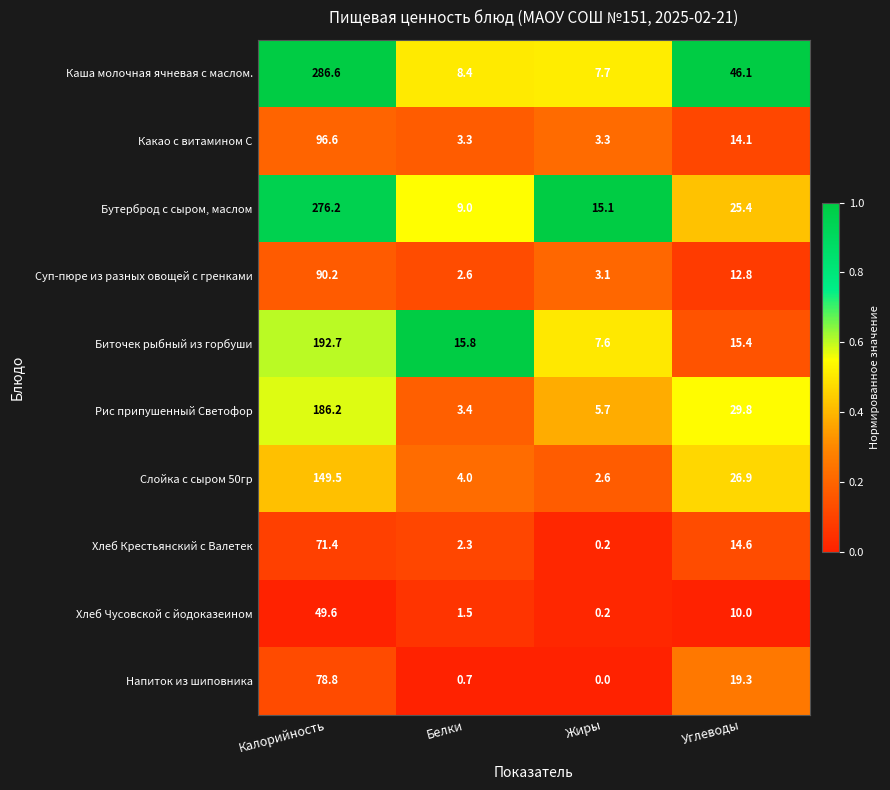

What is the sum of all Какао с витамином С values?

117.3